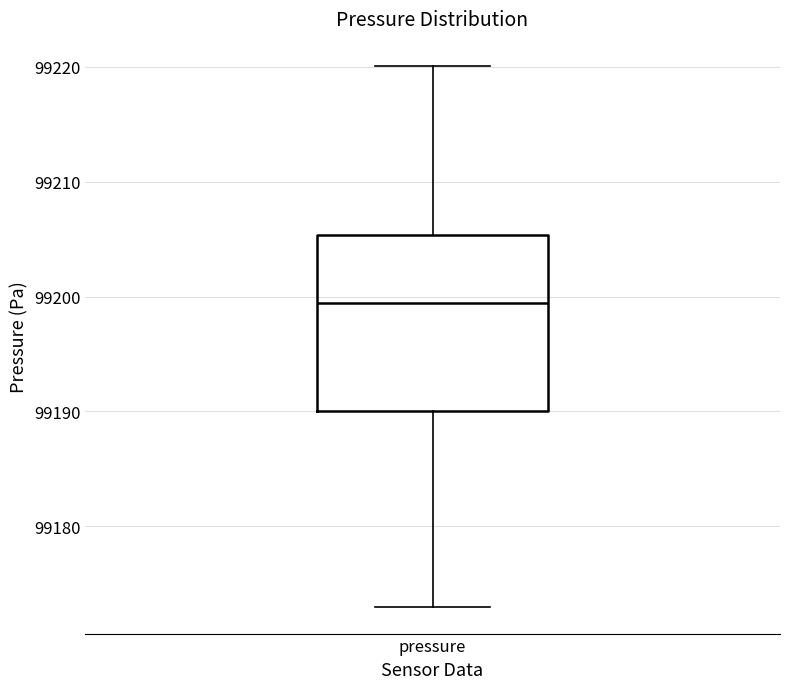

Transcribe this box plot: give where the median line is, the range the box spans, and where the two whiskers end, as read against the y-axis. The values are not printed on the chart, so give them approximately, as read against the axis.

median 99199, box 99190 to 99205, whiskers 99173 to 99220